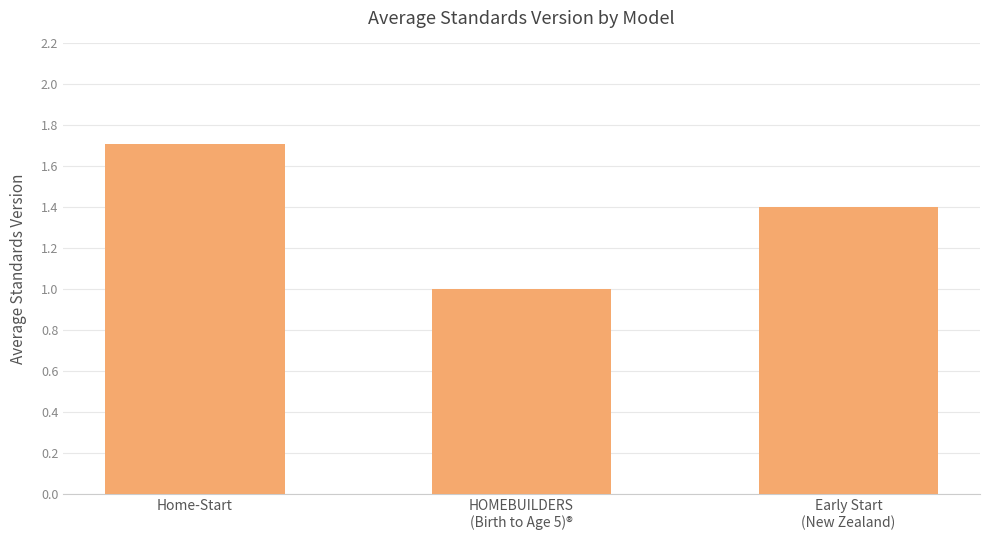

Reading left to right, what are all the values shown in this chart?

1.7	1.0	1.4